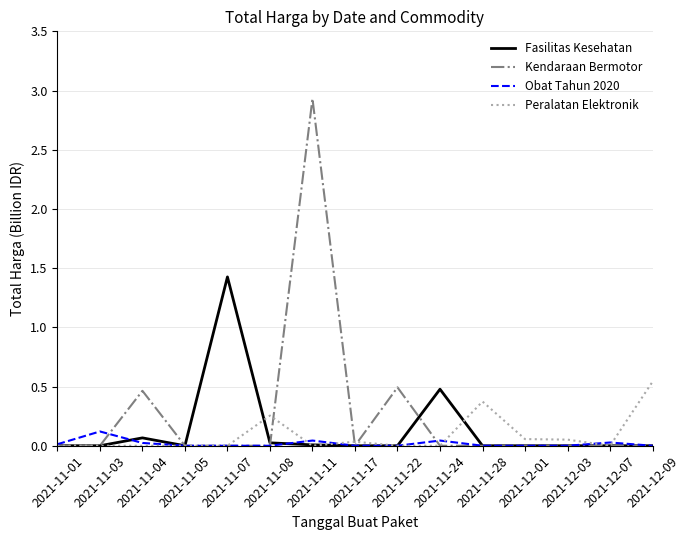

At which category is the sum across all series the highest?

2021-11-11